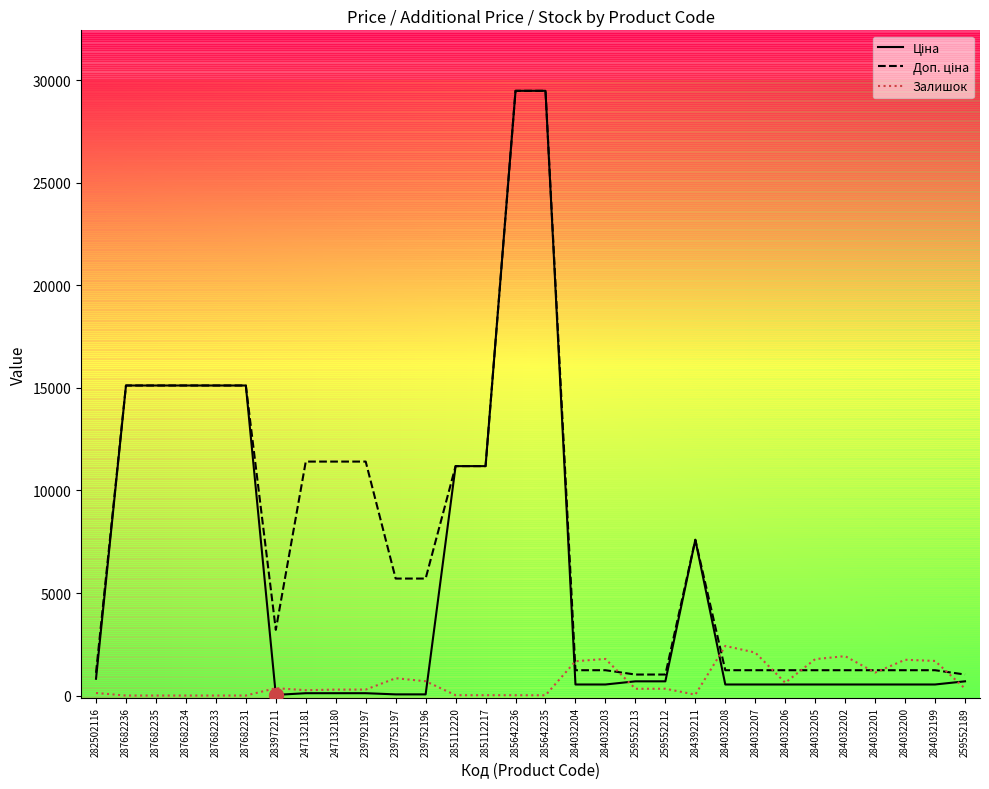

What is the maximum value for Залишок?

2419.0